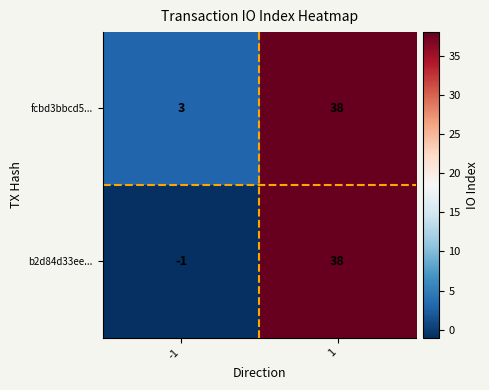

What is the sum of the b2d84d33ee... values at -1 and 1?

37